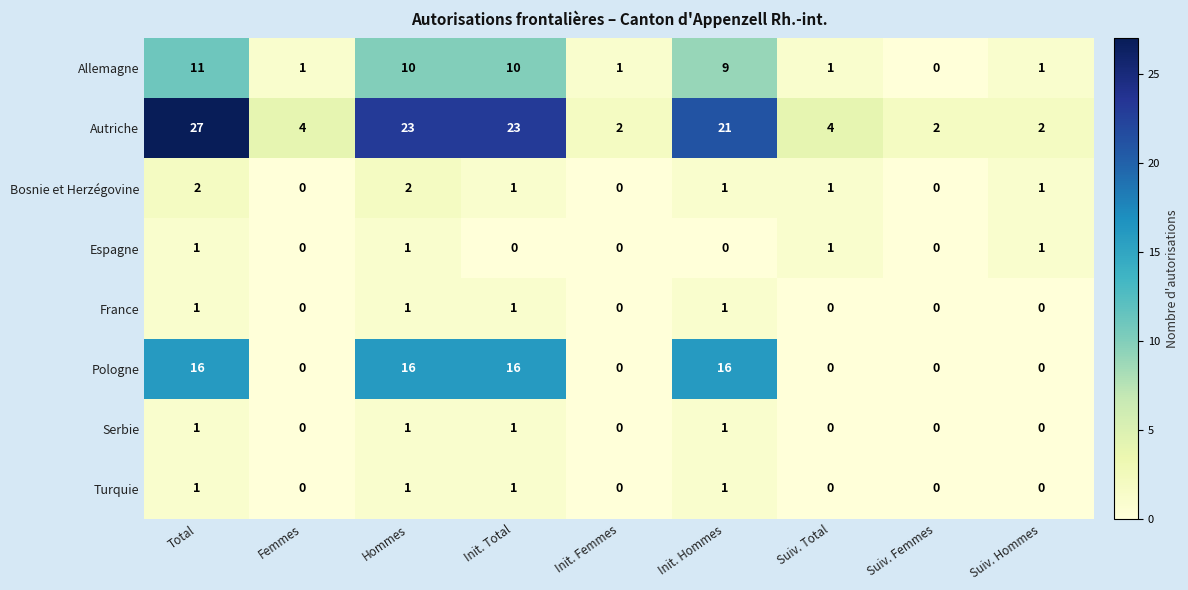

What is the highest value of the Allemagne series?

11